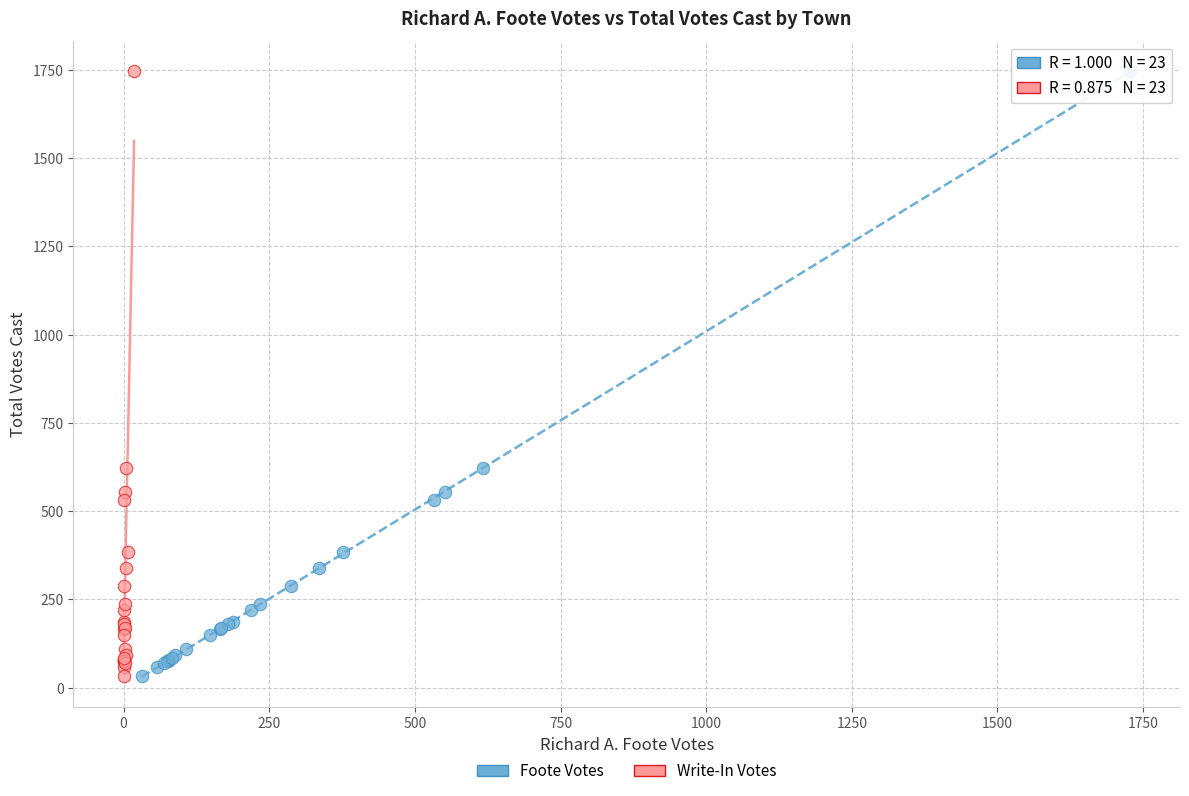

What are all the series names shown in the legend?

Foote Votes, Write-In Votes